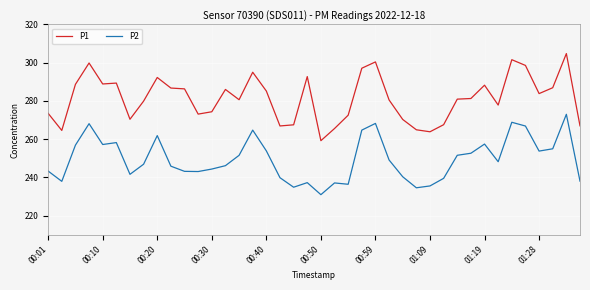

Which series has the widest spread of values?

P1